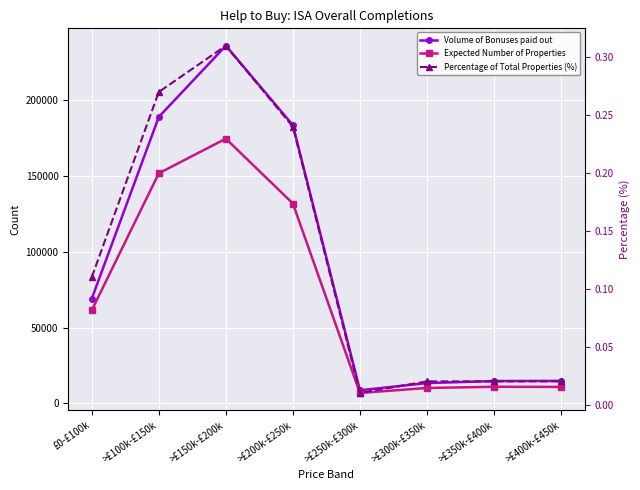

The value of Percentage of Total Properties (%) at >£150k-£200k is 0.3. True or false?

True